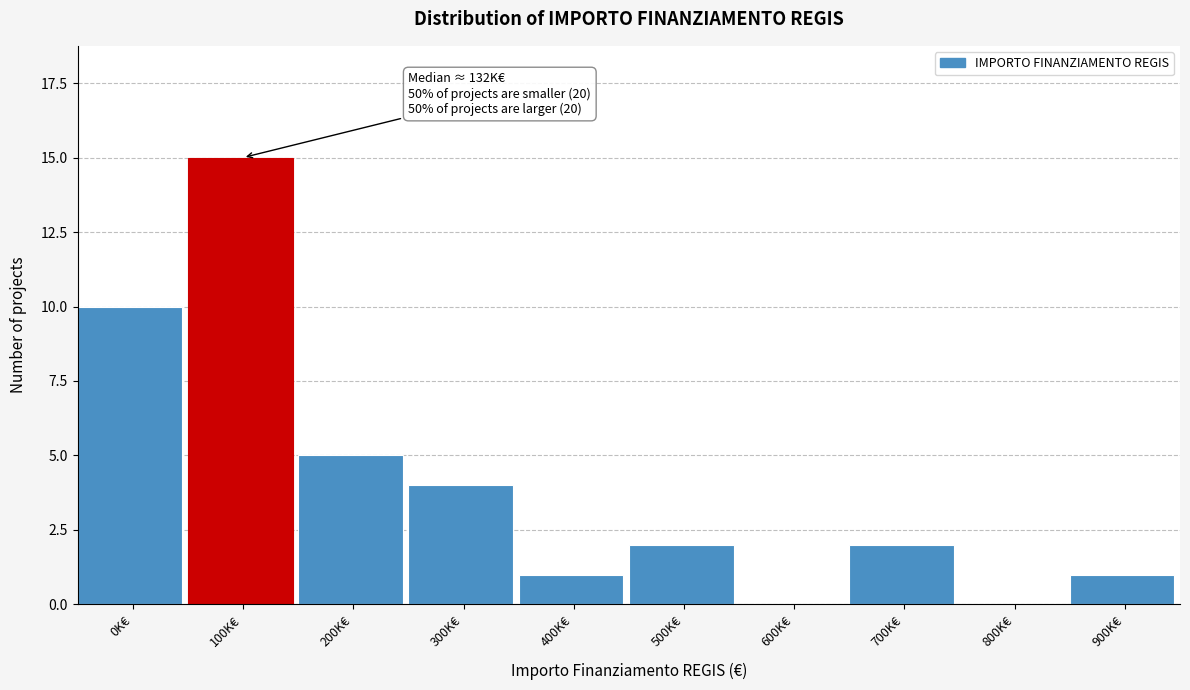

Reading left to right, extract all data points from this chart.

0K€=10	100K€=15	200K€=5	300K€=4	400K€=1	500K€=2	600K€=0	700K€=2	800K€=0	900K€=1